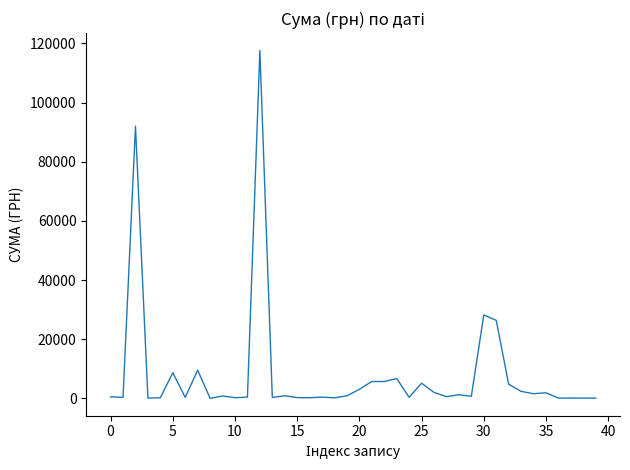

What is the sum of all values?

330564.5